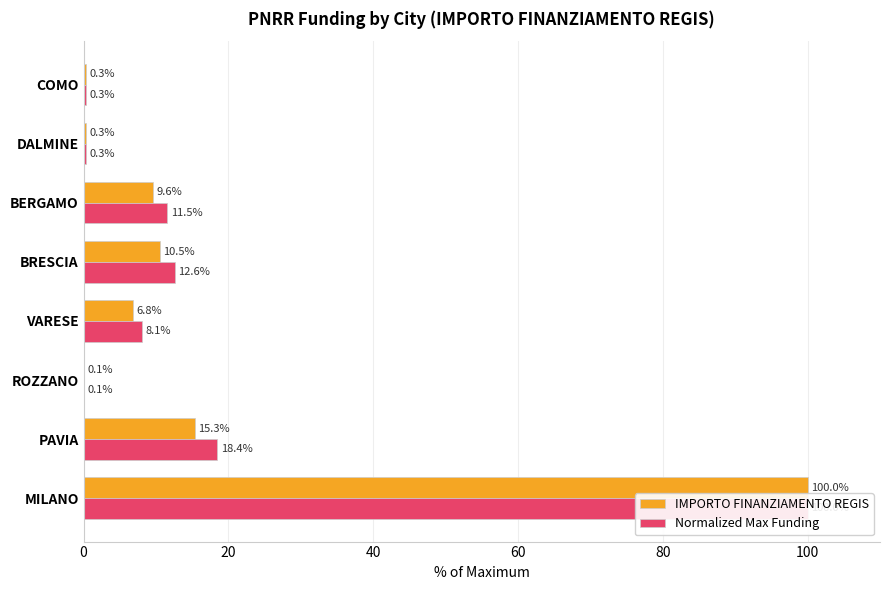

How many groups of bars are there?

8